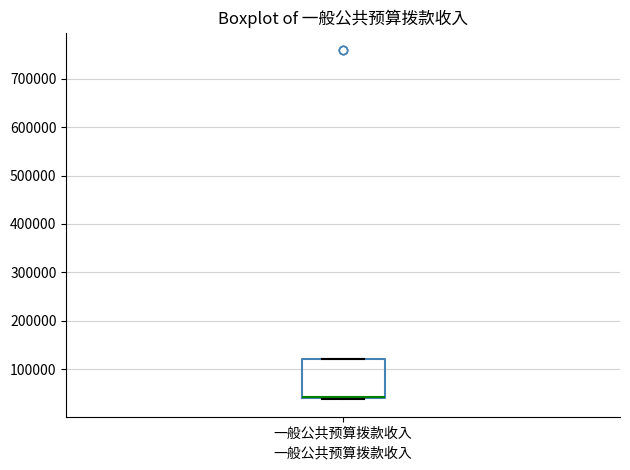

Transcribe this box plot: give where the median line is, the range the box spans, and where the two whiskers end, as read against the y-axis. The values are not printed on the chart, so give them approximately, as read against the axis.

median 40000 (drawn on the box's lower edge), box 40000 to 120000, whiskers 40000 to 120000